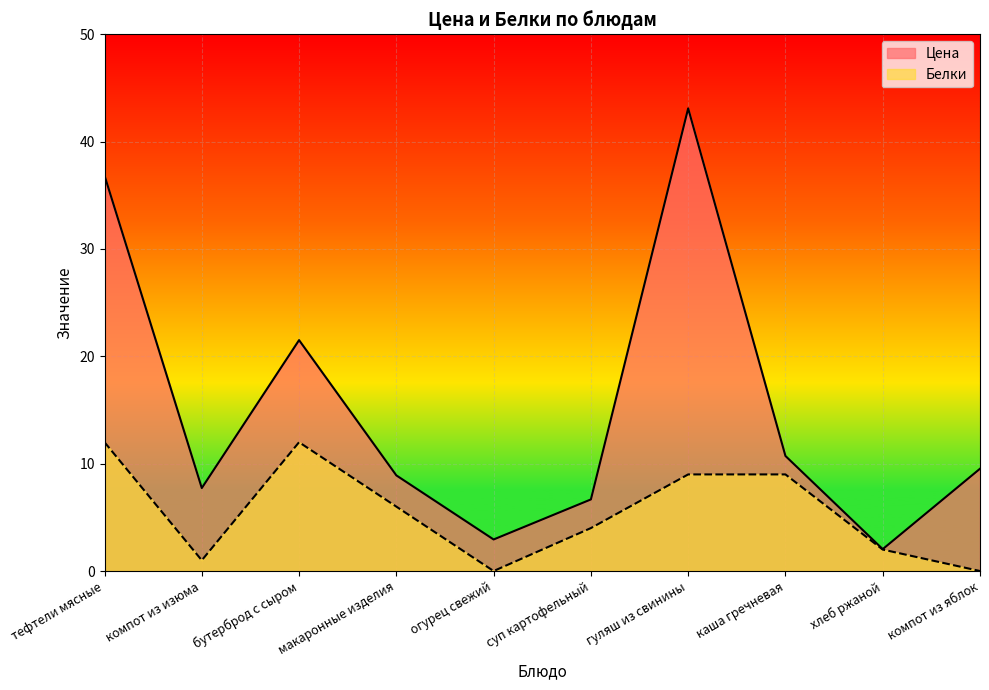

What position from the left is бутерброд с сыром?

3